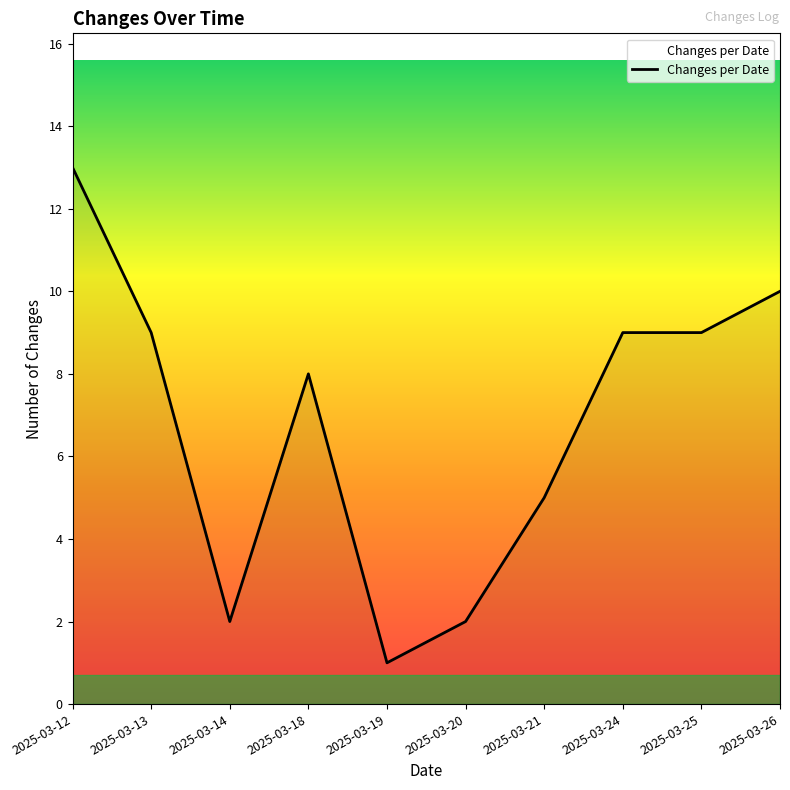

What is the smallest value displayed?

1